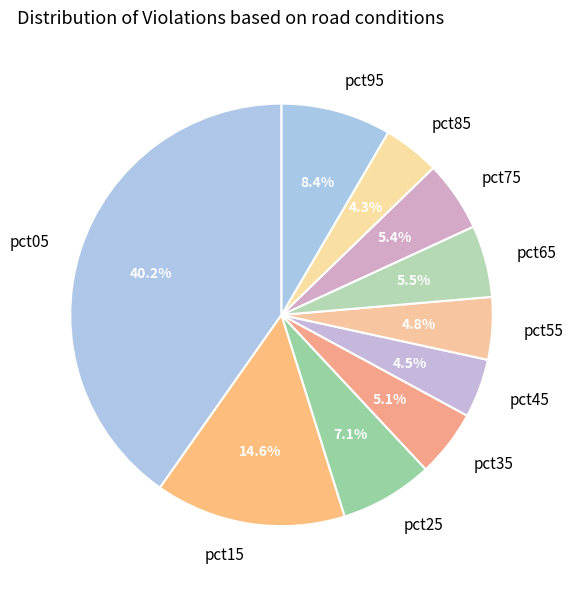

Is it true that pct85 is 16% of the pie?

False